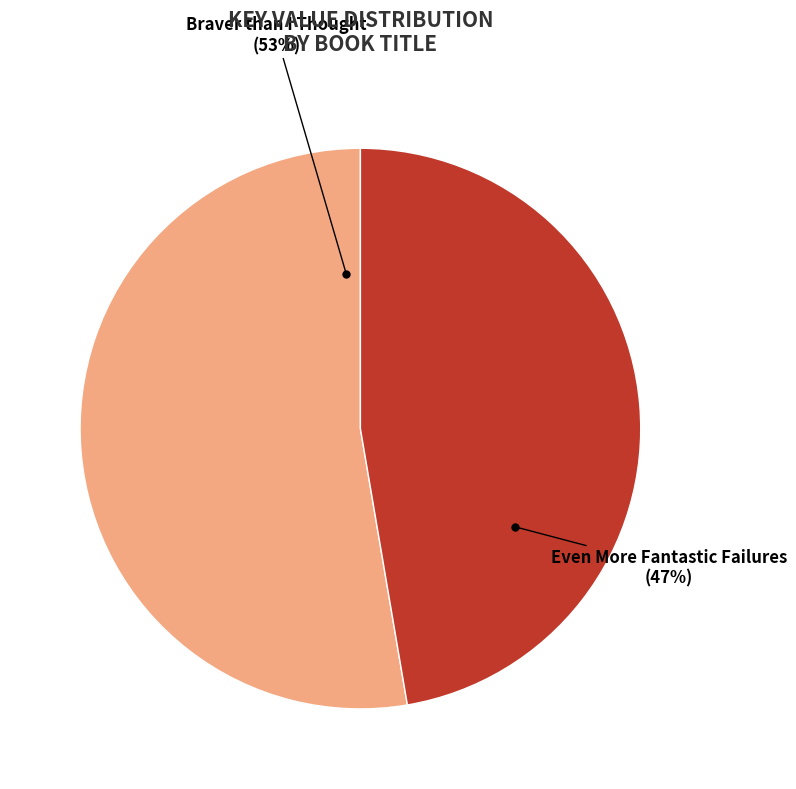

Count the number of slices in the pie.

2